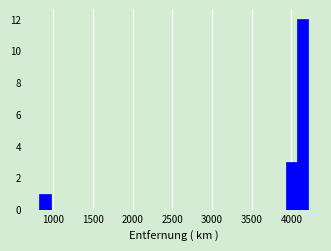

Around what value on the x-axis is the tallest bar? Give the approximate position of its centre, as read against the axis.

4150